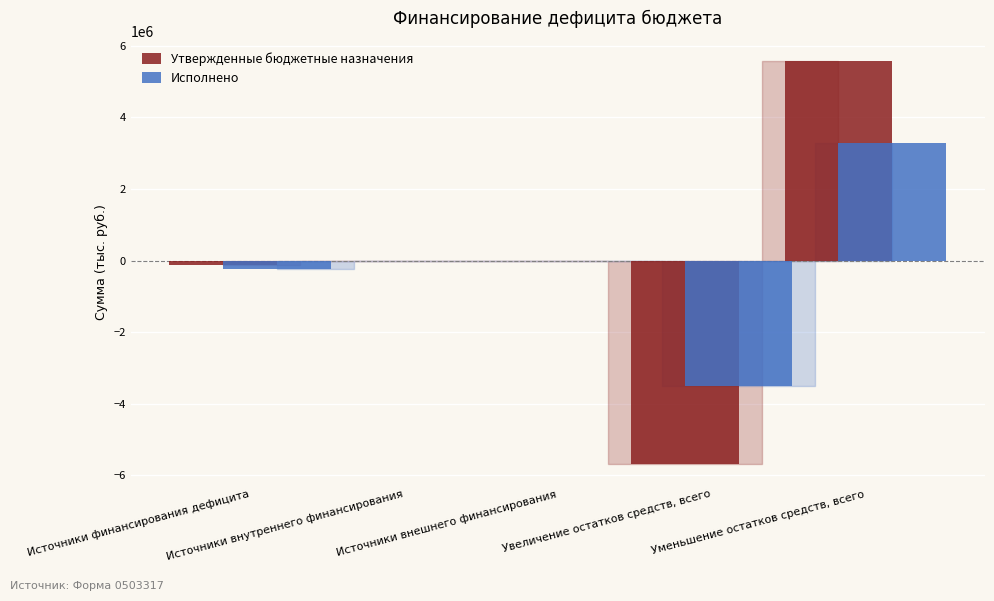

What are all the series names shown in the legend?

Утвержденные бюджетные назначения, Исполнено